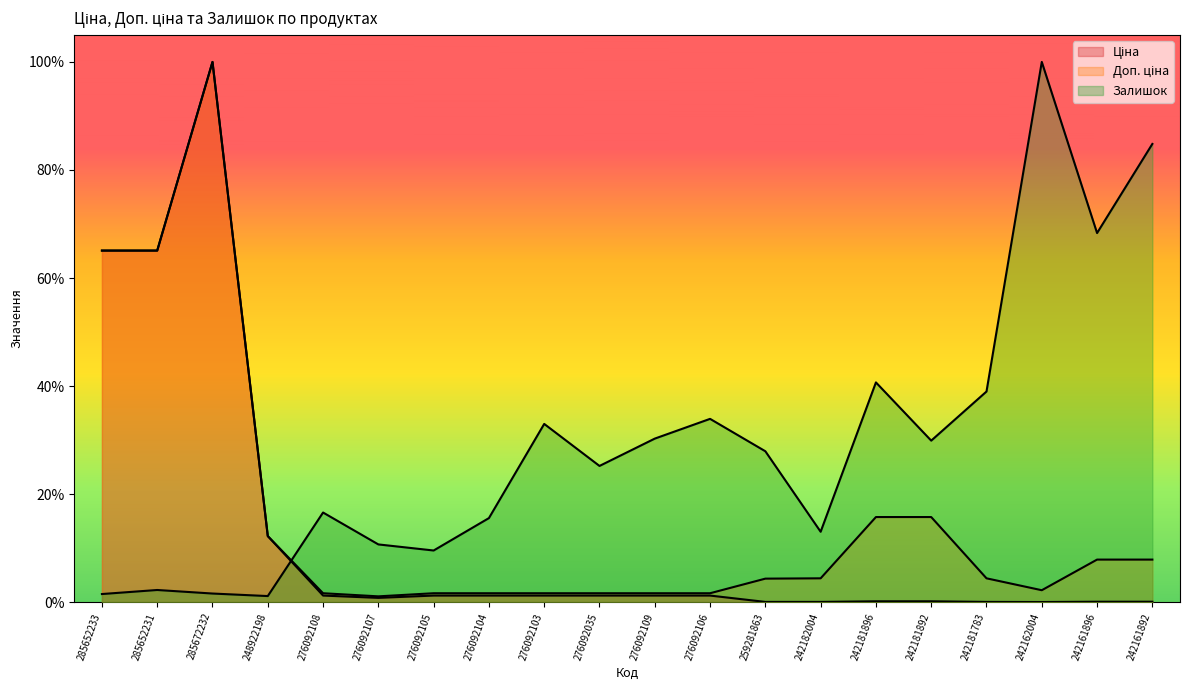

At 242181892, list the series in order from largest to smallest.

Залишок, Доп. ціна, Ціна